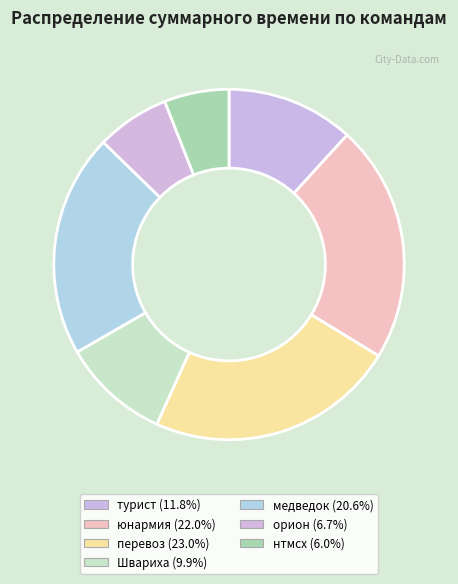

Do турист and орион together represent more than half of the pie?

No